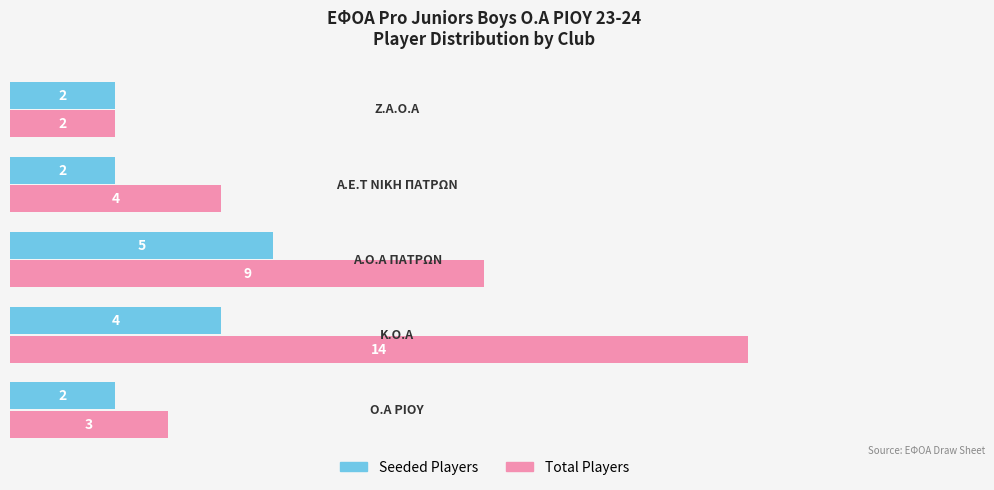

What is the difference between the maximum and minimum values in the Total Players series?

12